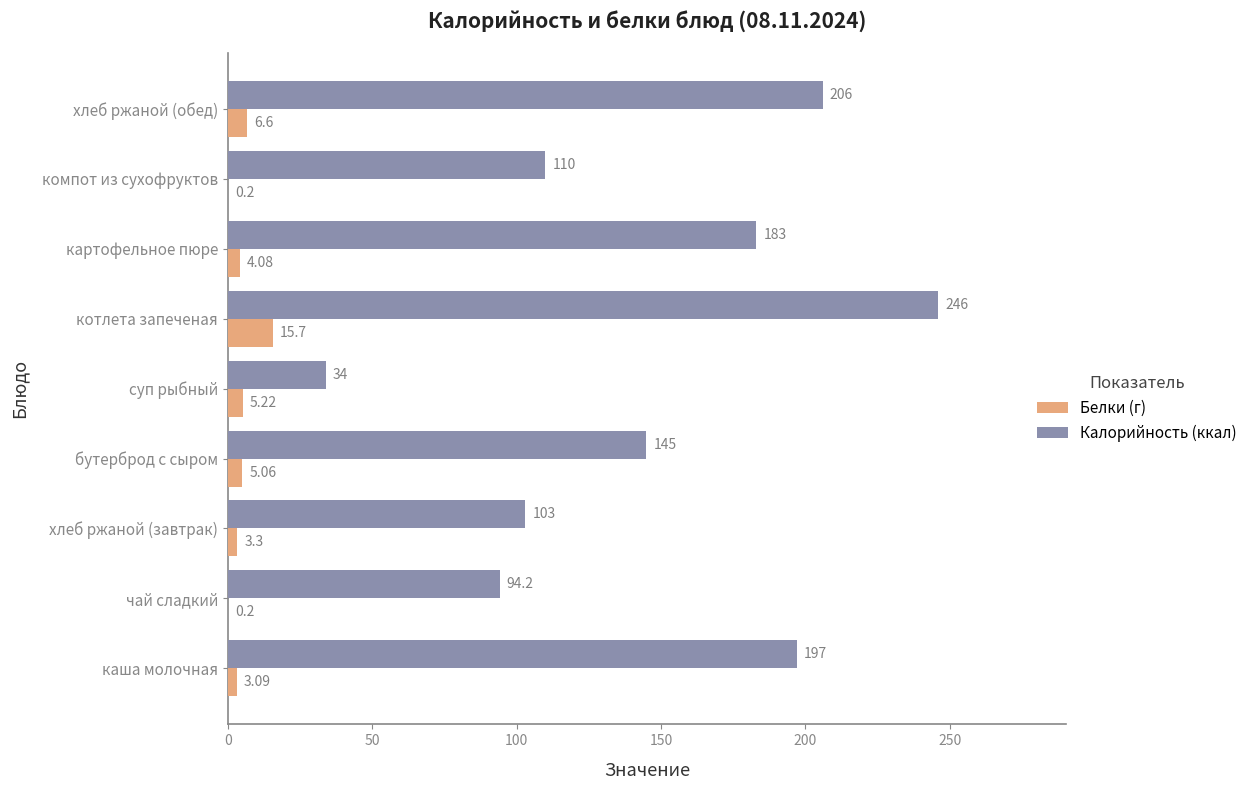

At which category is the sum across all series the highest?

котлета запеченая